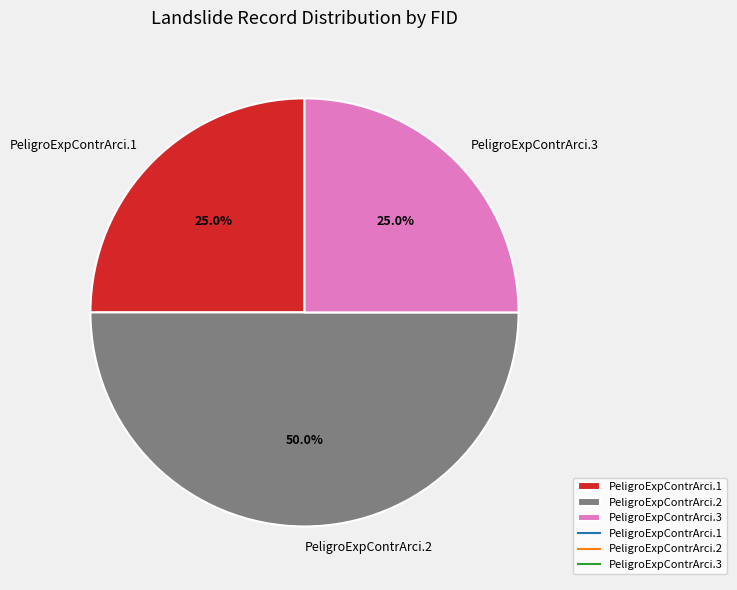

Does PeligroExpContrArci.1 represent more than half of the total?

No